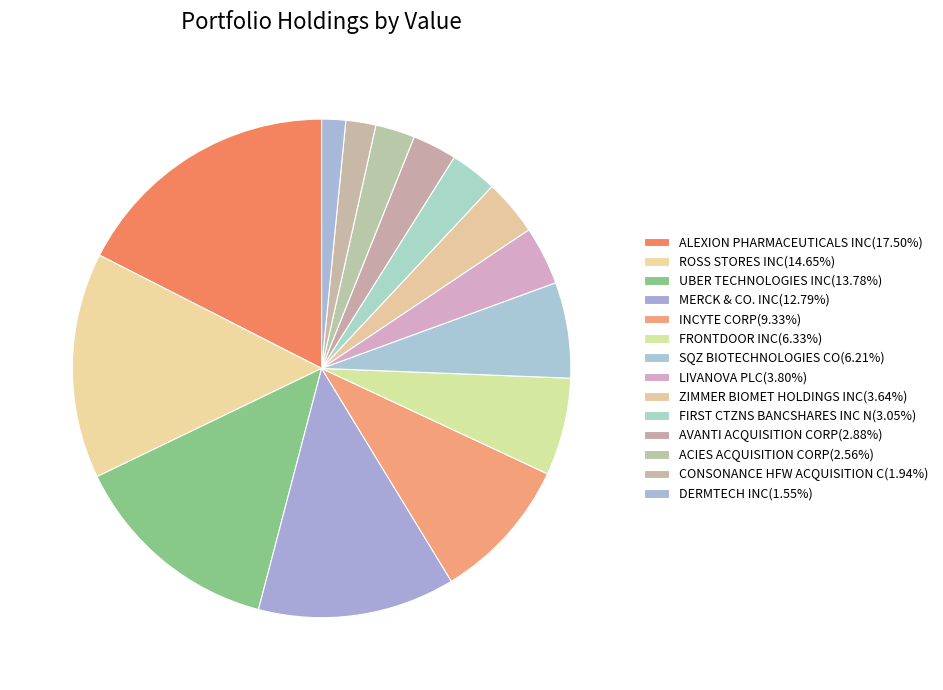

Count the number of slices in the pie.

14